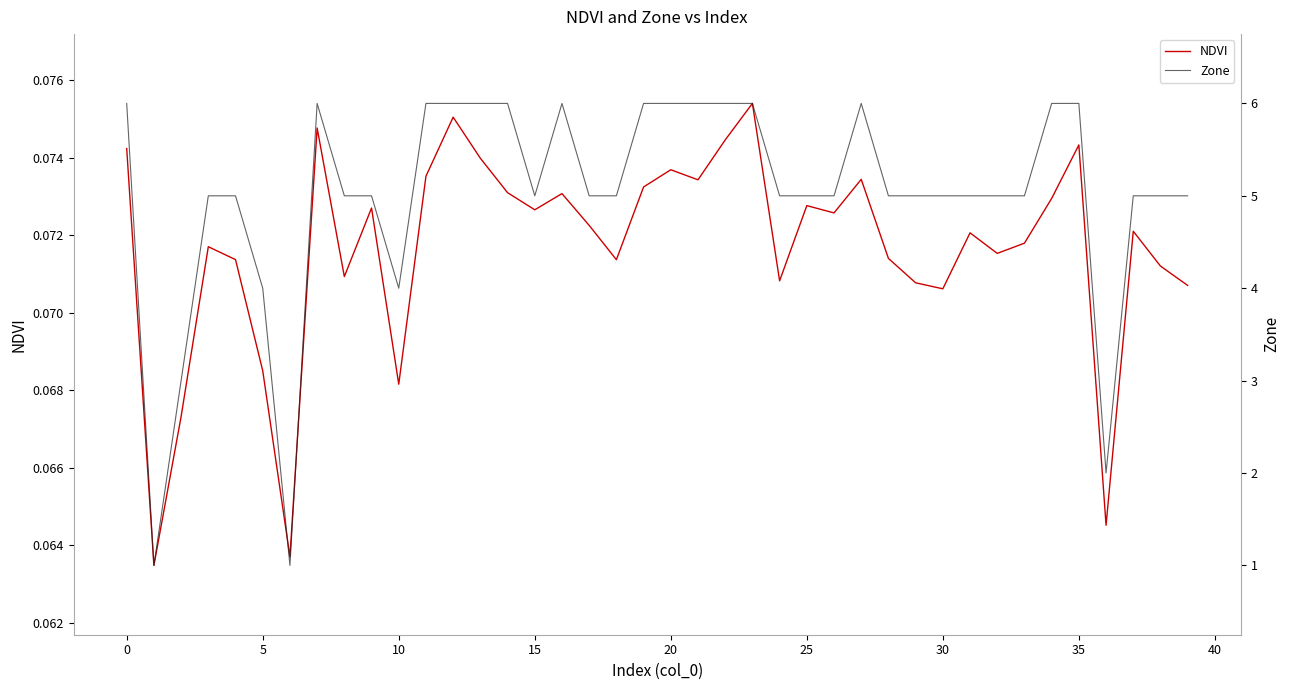

How many data points in Zone are less than 5?

6